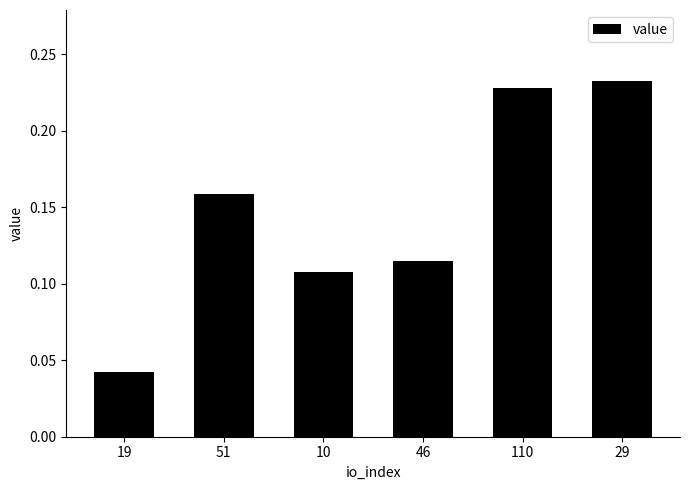

What position from the left is 10?

3